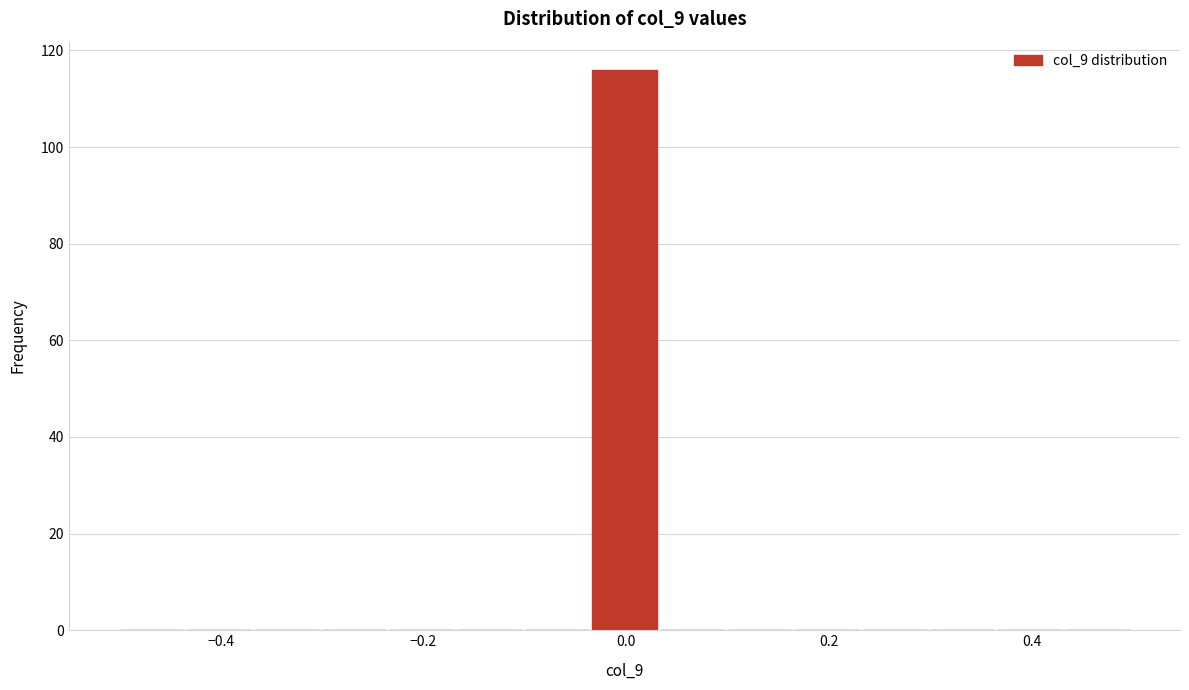

Read against the x-axis, roughly where is the centre of the tallest bar?

0.00